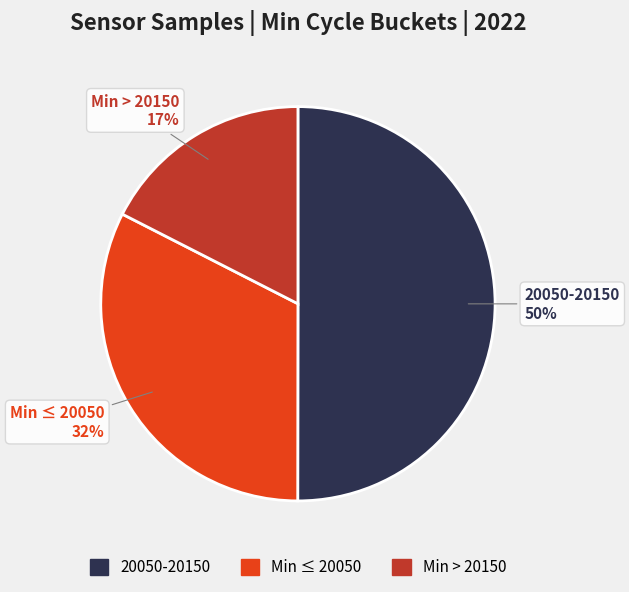

What percentage is the Min ≤ 20050 slice, to the nearest percent?

32%